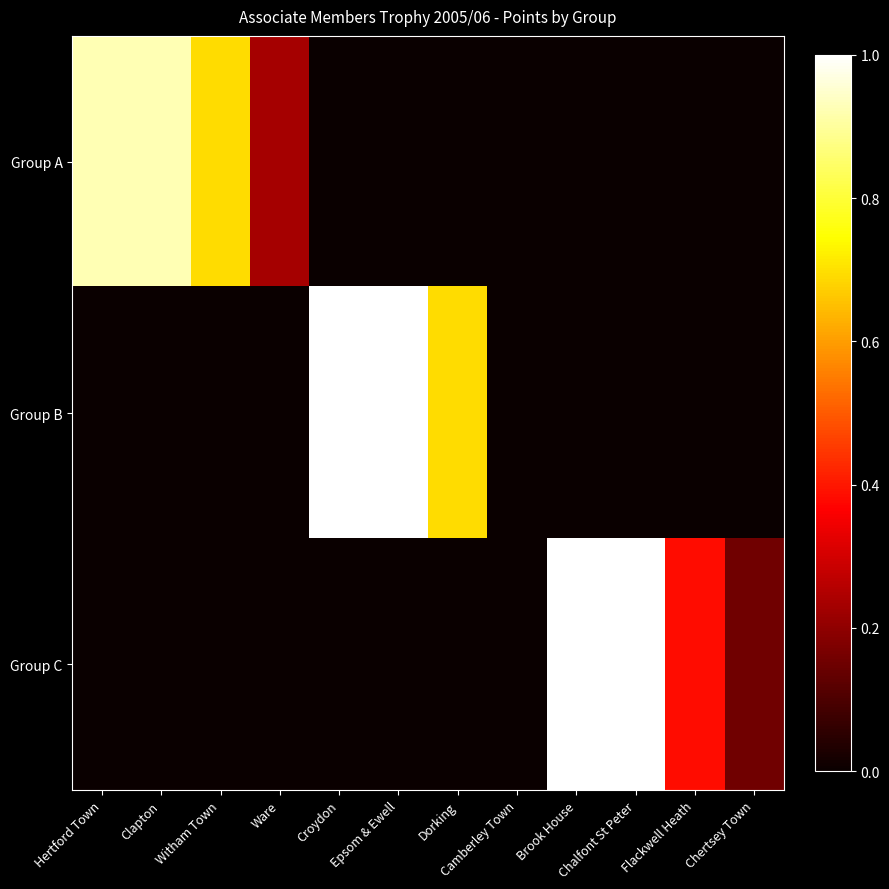

Reading left to right, what are all the values shown in this chart?

Group A: Hertford Town=0.9	Clapton=0.9	Witham Town=0.7	Ware=0.2	Croydon=0.0	Epsom & Ewell=0.0	Dorking=0.0	Camberley Town=0.0	Brook House=0.0	Chalfont St Peter=0.0	Flackwell Heath=0.0	Chertsey Town=0.0
Group B: Hertford Town=0.0	Clapton=0.0	Witham Town=0.0	Ware=0.0	Croydon=1.0	Epsom & Ewell=1.0	Dorking=0.7	Camberley Town=0.0	Brook House=0.0	Chalfont St Peter=0.0	Flackwell Heath=0.0	Chertsey Town=0.0
Group C: Hertford Town=0.0	Clapton=0.0	Witham Town=0.0	Ware=0.0	Croydon=0.0	Epsom & Ewell=0.0	Dorking=0.0	Camberley Town=0.0	Brook House=1.0	Chalfont St Peter=1.0	Flackwell Heath=0.4	Chertsey Town=0.2